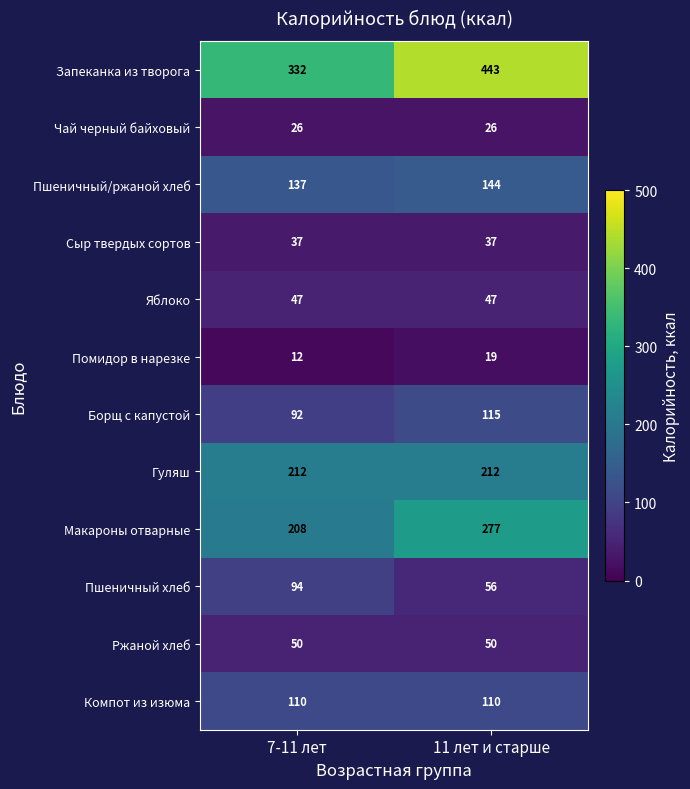

Where is Помидор в нарезке nearest to the value 15?

7-11 лет